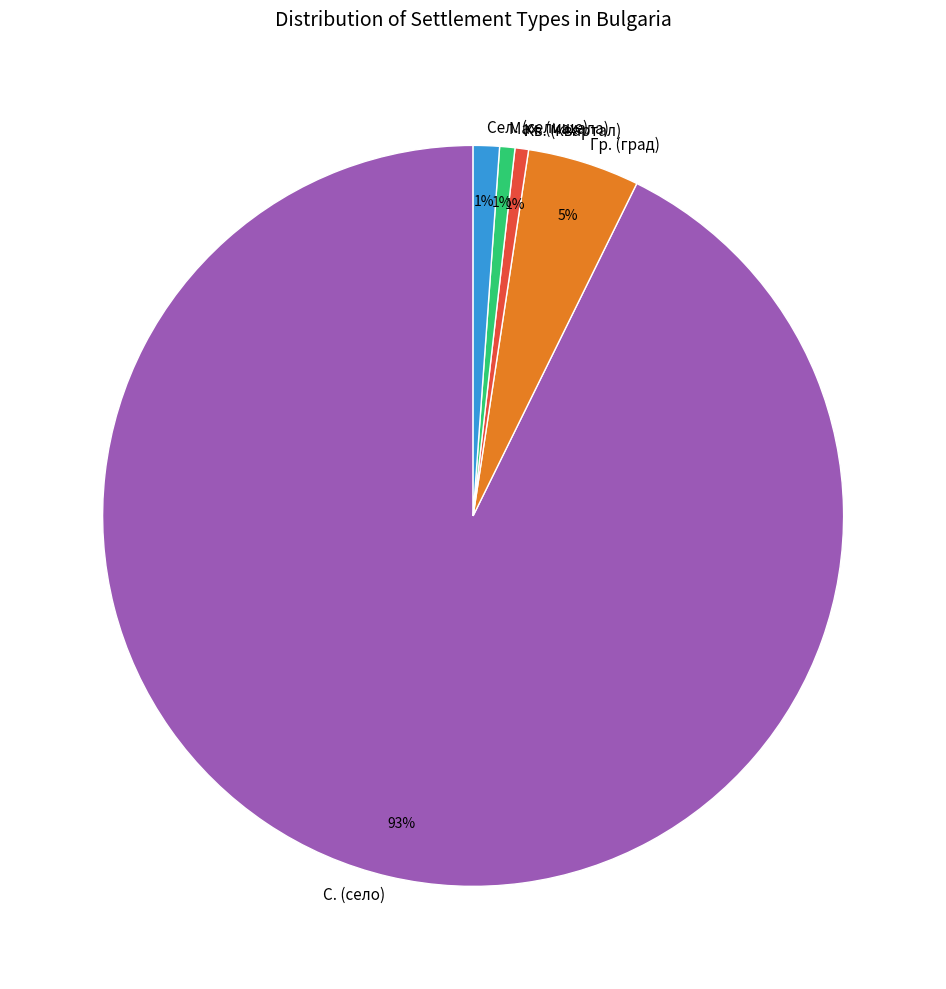

Between Кв. (квартал) and С. (село), which is larger?

С. (село)